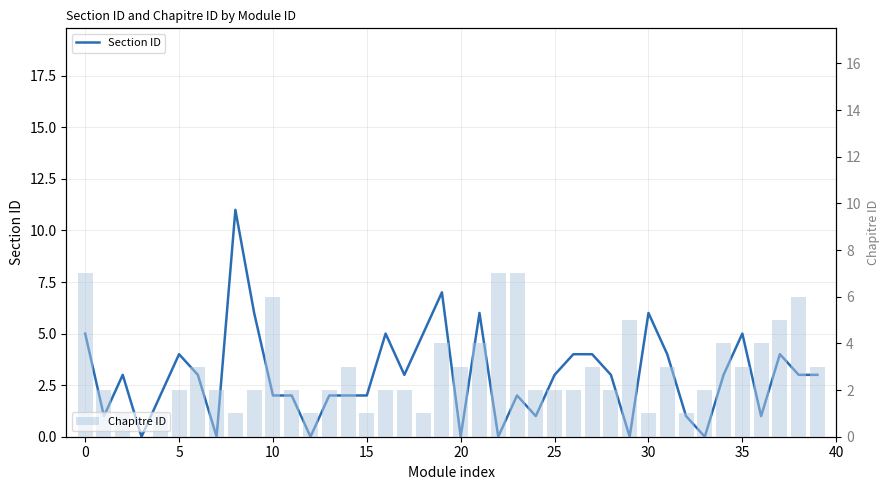

List the series in order of their peak value, lowest first.

Chapitre ID, Section ID